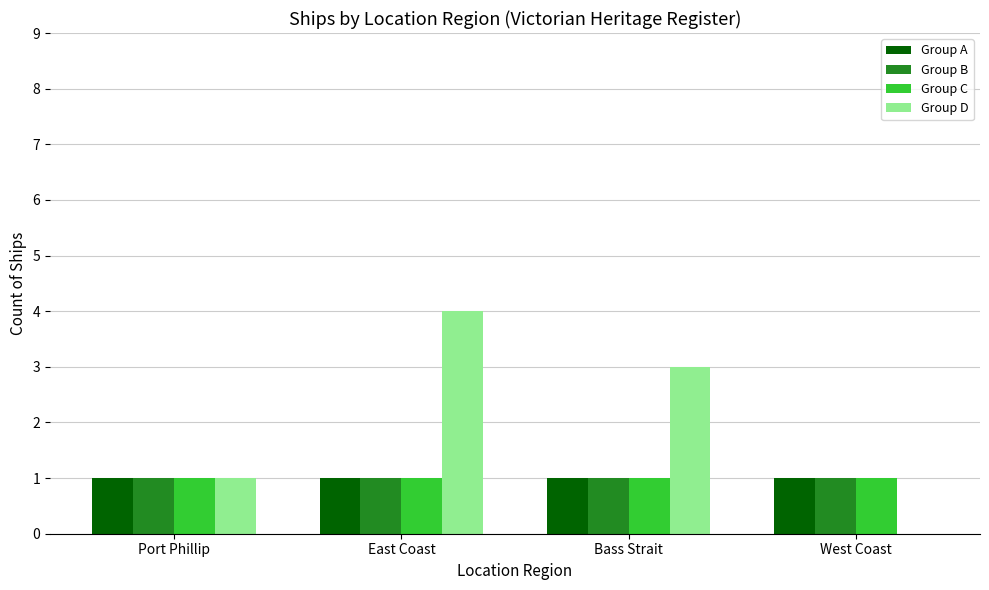

Which series changed the most between Port Phillip and West Coast?

Group D